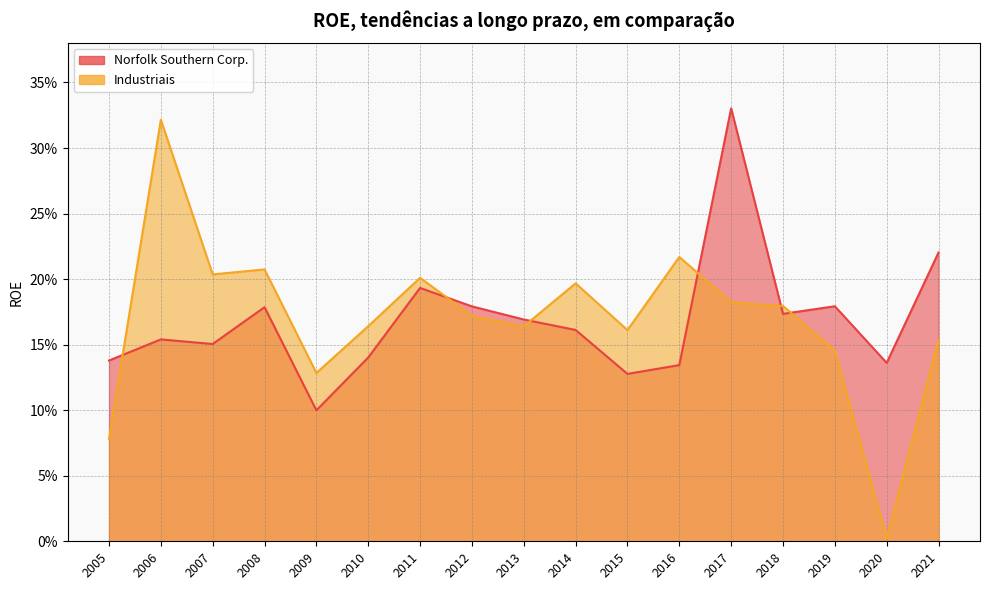

Which series has the widest spread of values?

Industriais